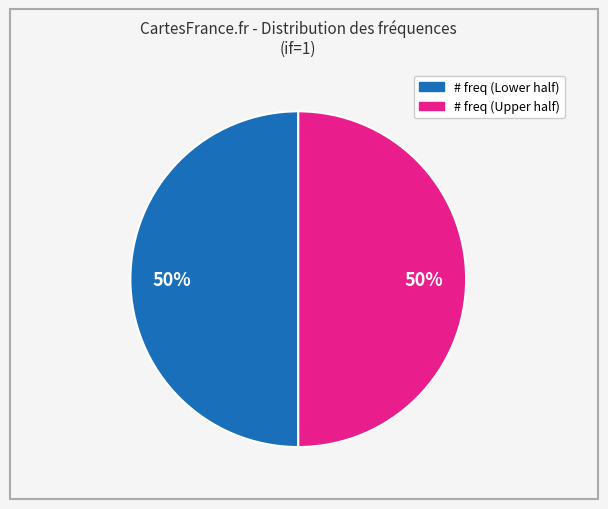

To the nearest percent, what is the average slice percentage?

50%